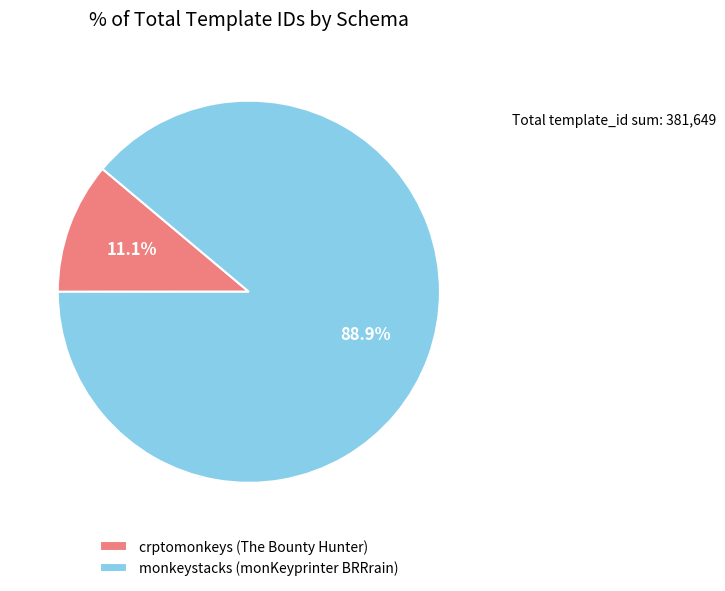

To the nearest percent, what is the average slice percentage?

50%